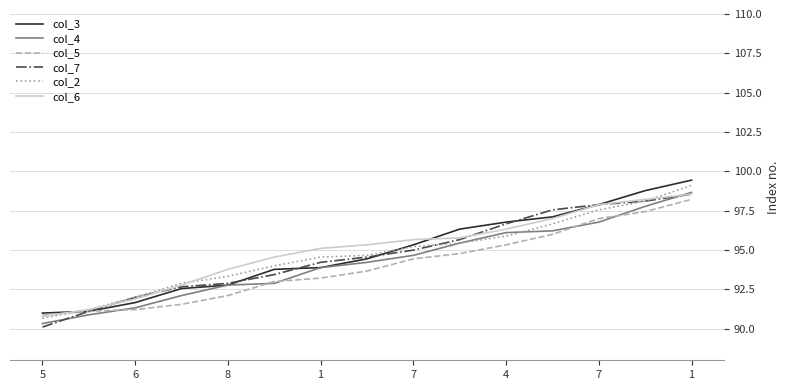

Does the chart display data point markers on the line(s)?

No